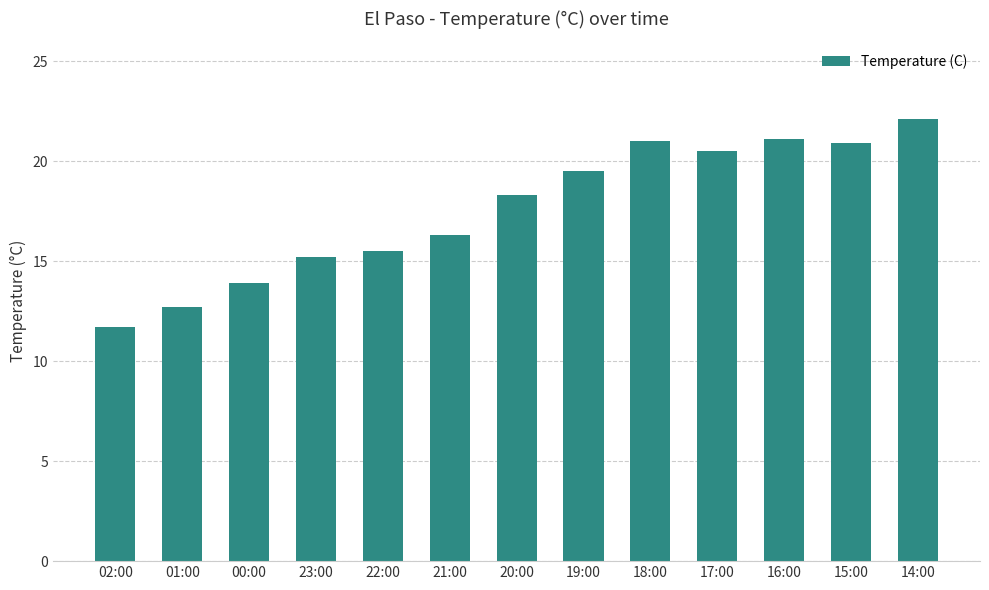

The chart shows a value of 15.2 at 23:00. True or false?

True